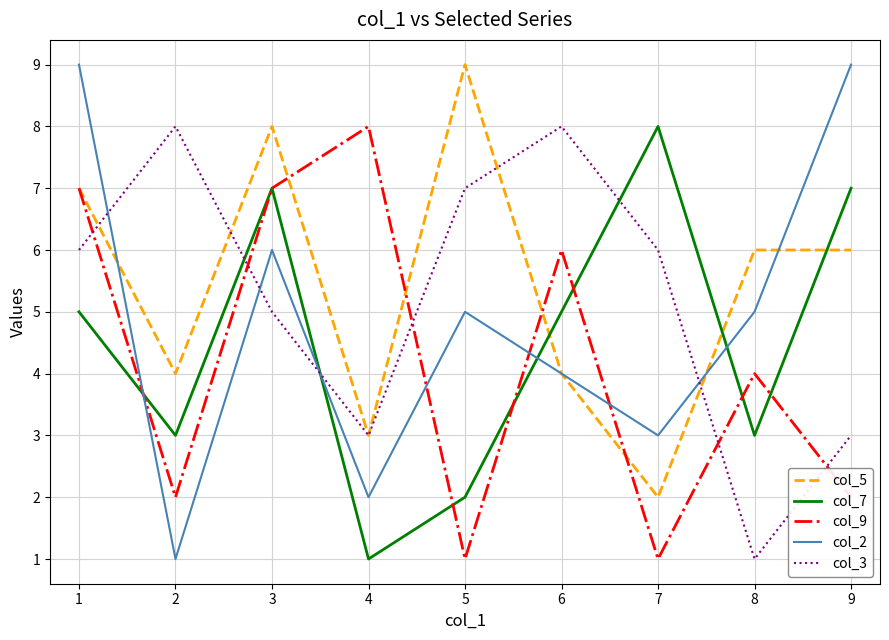

Does the chart have visible grid lines?

Yes